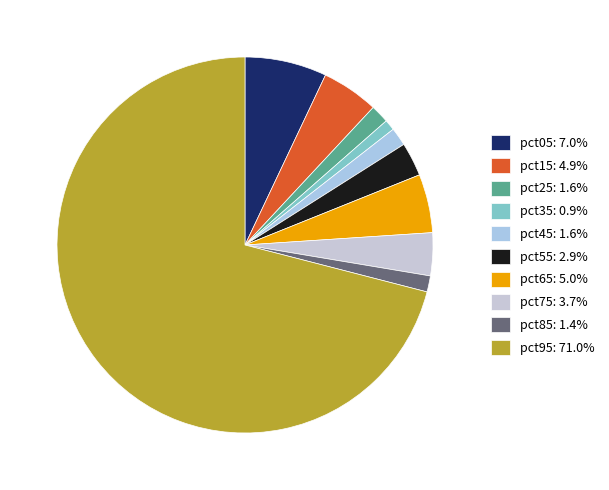

What percentage do pct55 and pct45 together represent?

4.5%